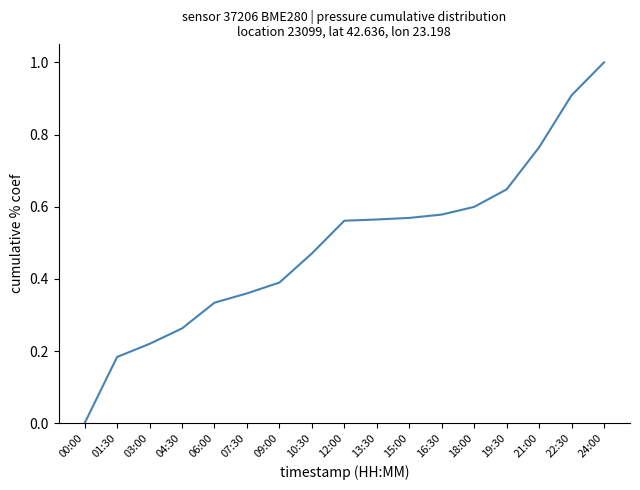

Where is the data nearest to the value 0?

00:00